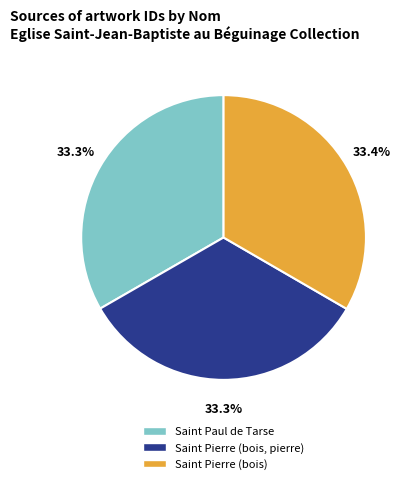

Is Saint Pierre (bois) the majority of the pie?

No